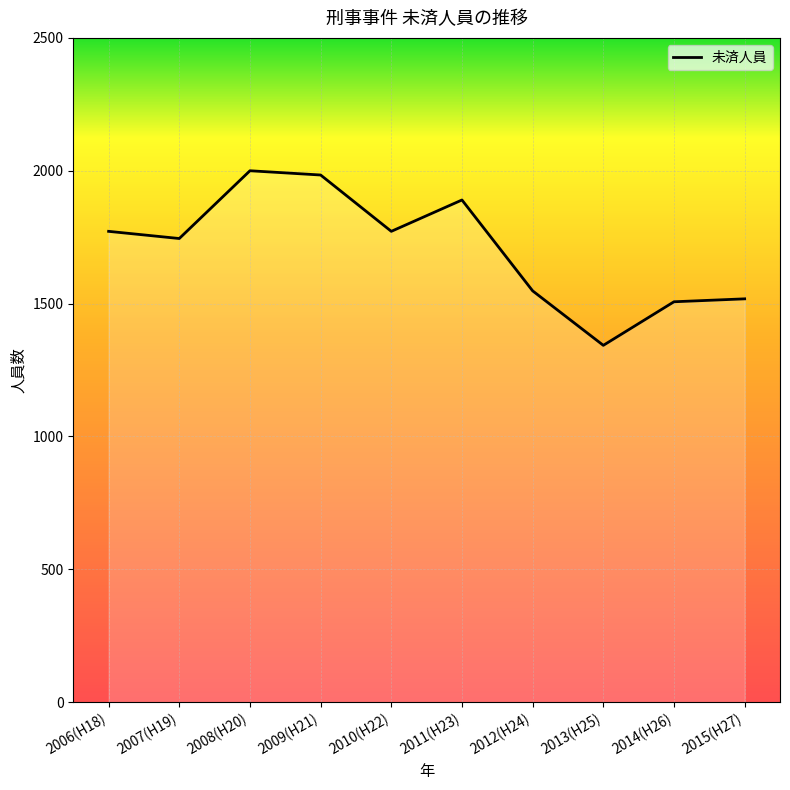

What is the minimum value shown in the chart?

1343